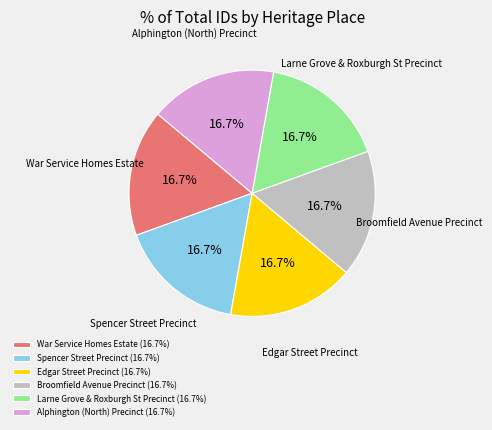

Approximately how many times larger is the value at War Service Homes Estate compared to Alphington (North) Precinct?

1.0